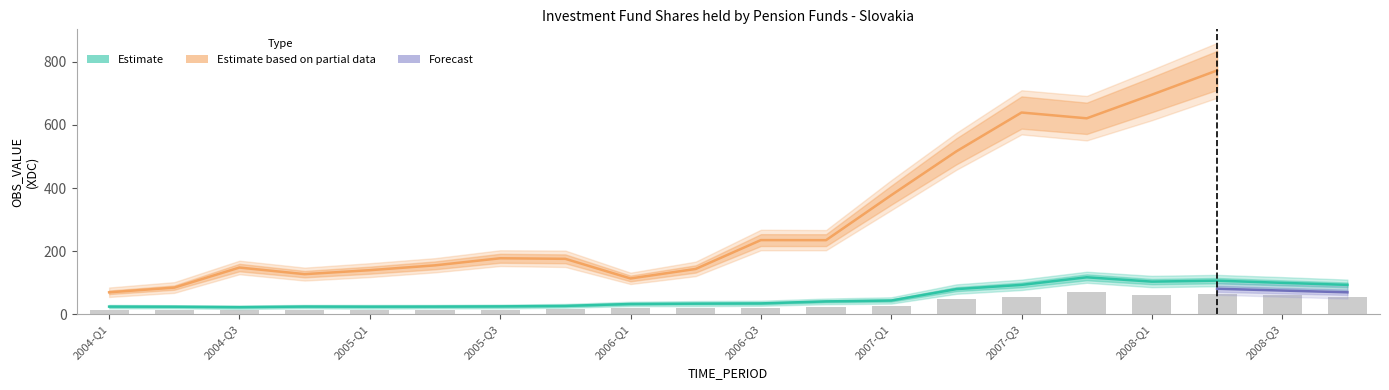

Between 2004-Q3 and 2008-Q3, which series saw the biggest shift?

Estimate based on partial data